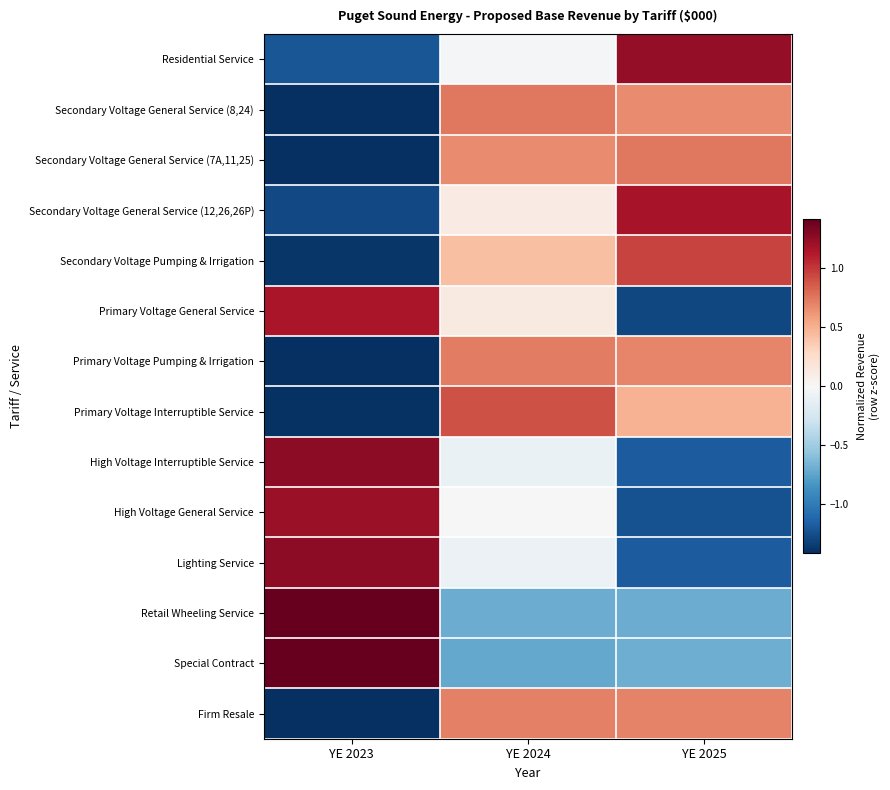

Rank the series at YE 2024 from highest to lowest value.

Primary Voltage Interruptible Service, Secondary Voltage General Service (8,24), Primary Voltage Pumping & Irrigation, Firm Resale, Secondary Voltage General Service (7A,11,25), Secondary Voltage Pumping & Irrigation, Primary Voltage General Service, Secondary Voltage General Service (12,26,26P), High Voltage General Service, Residential Service, Lighting Service, High Voltage Interruptible Service, Retail Wheeling Service, Special Contract